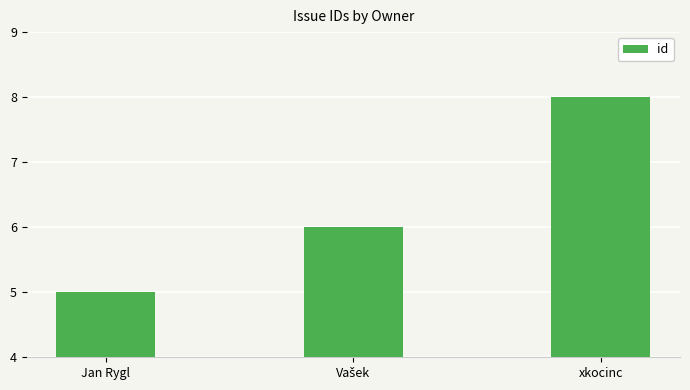

What position from the left is Jan Rygl?

1